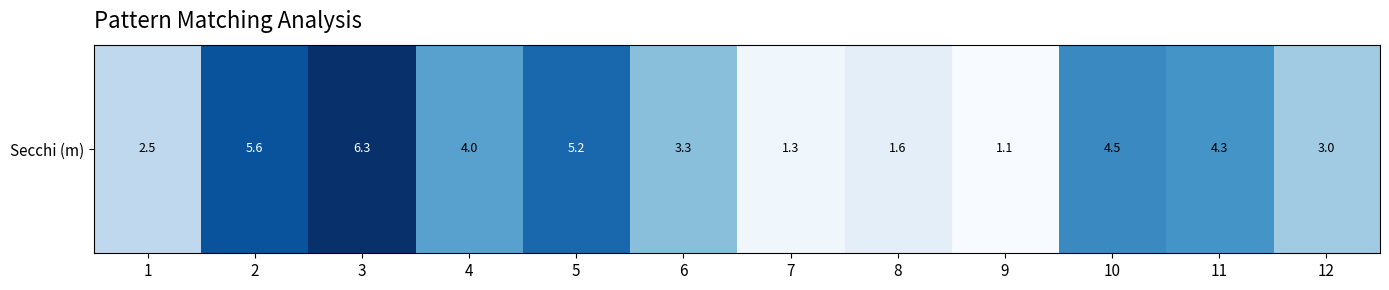

What is the maximum value shown in the chart?

6.3